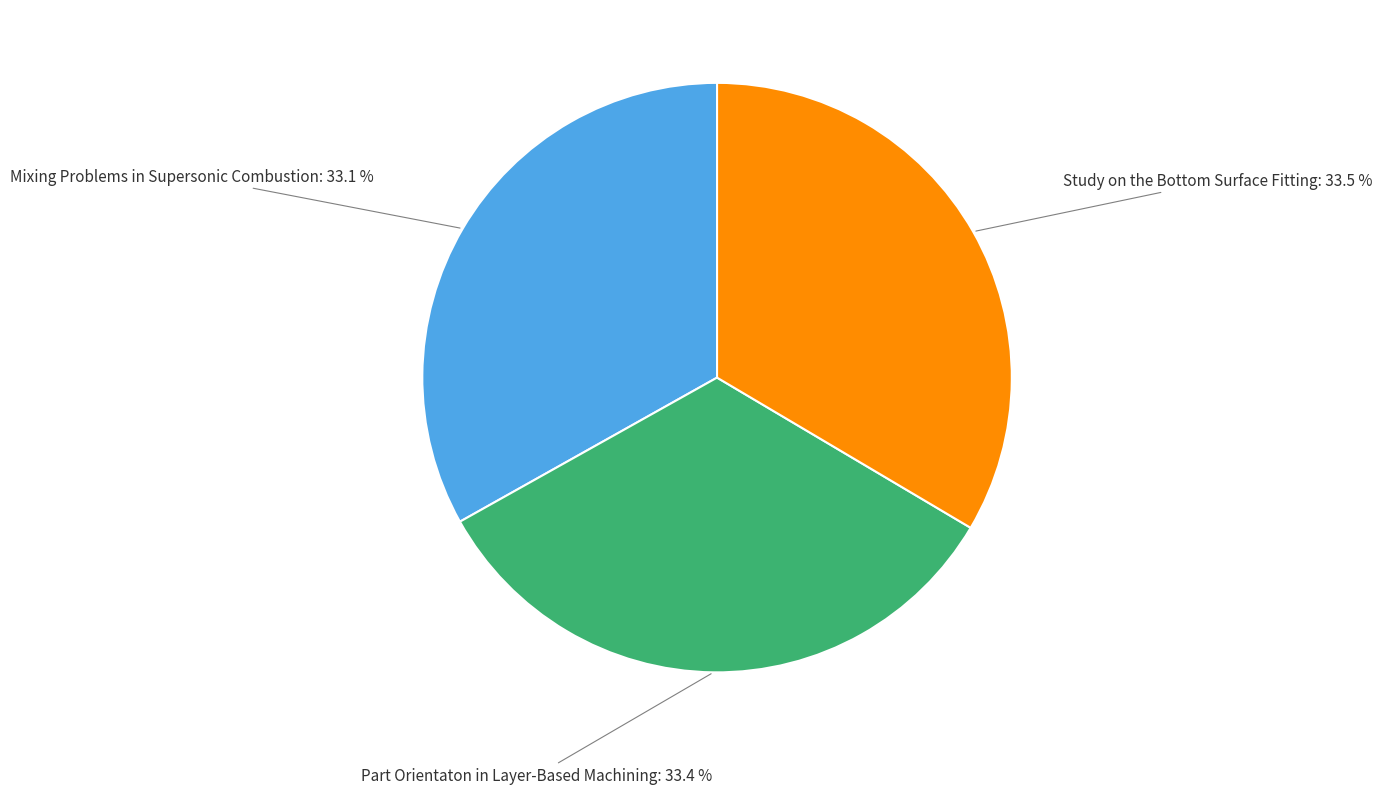

What portion of the pie excludes Mixing Problems in Supersonic Combustion?

66.9%